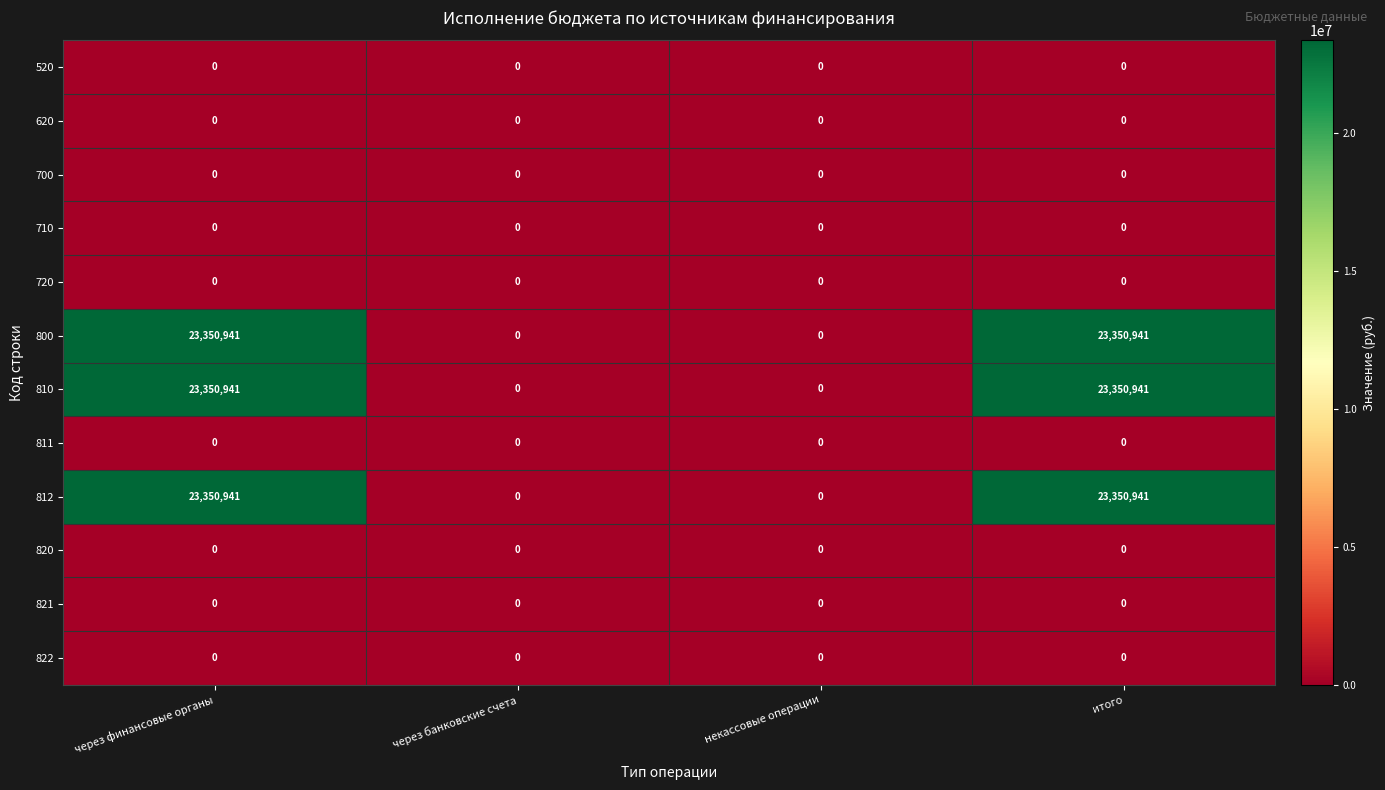

What is the difference between the highest and lowest values at через финансовые органы?

23350941